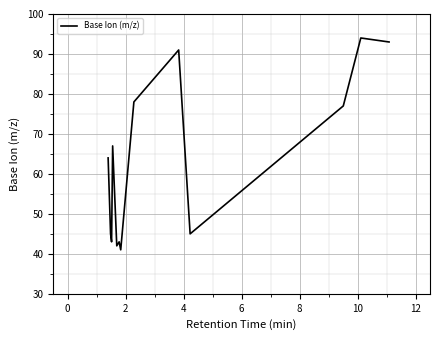

What is the smallest value displayed?

41